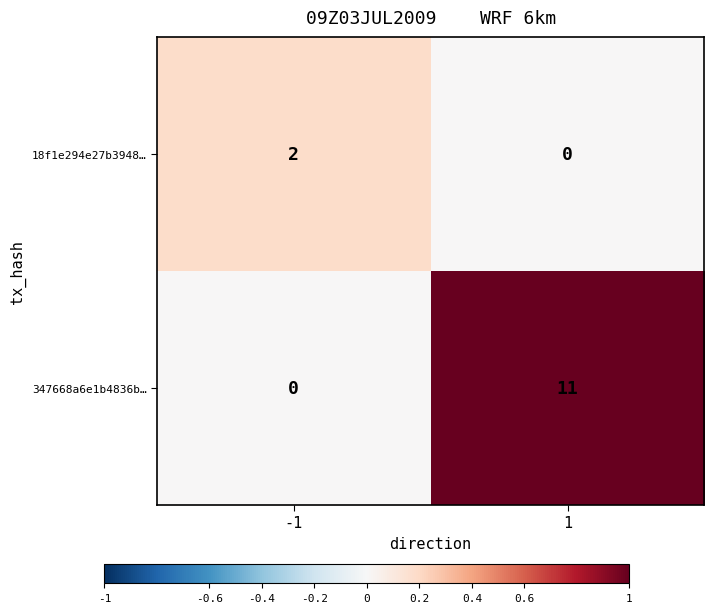

What is the difference between the highest and lowest values at 1?

11